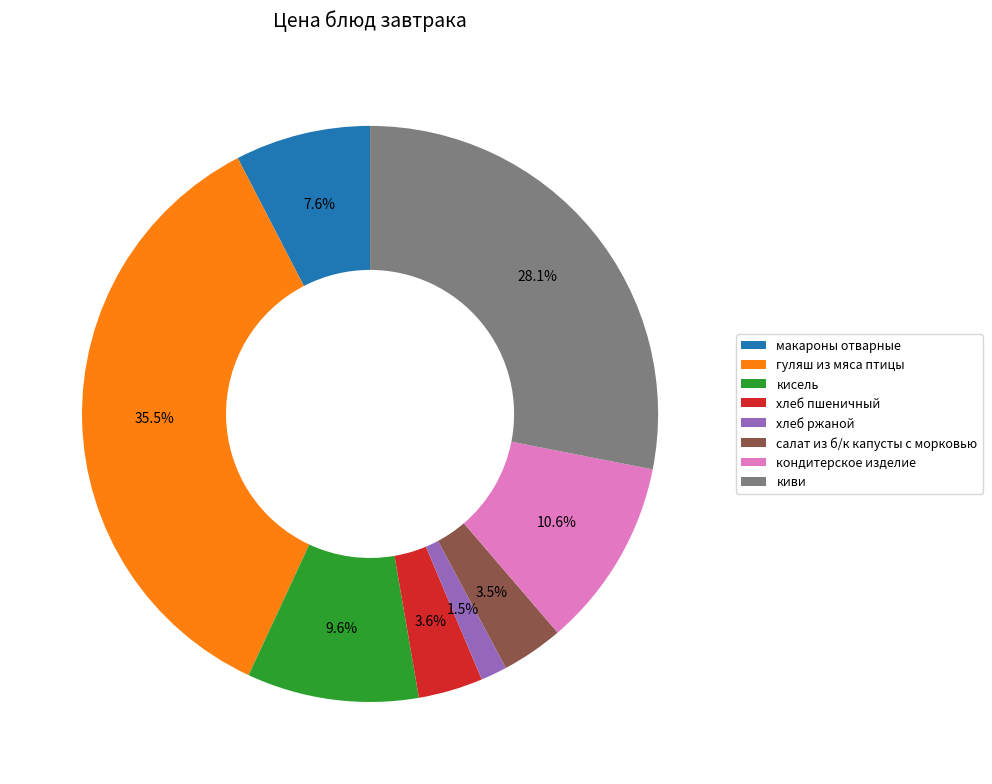

Between хлеб пшеничный and киви, which is larger?

киви